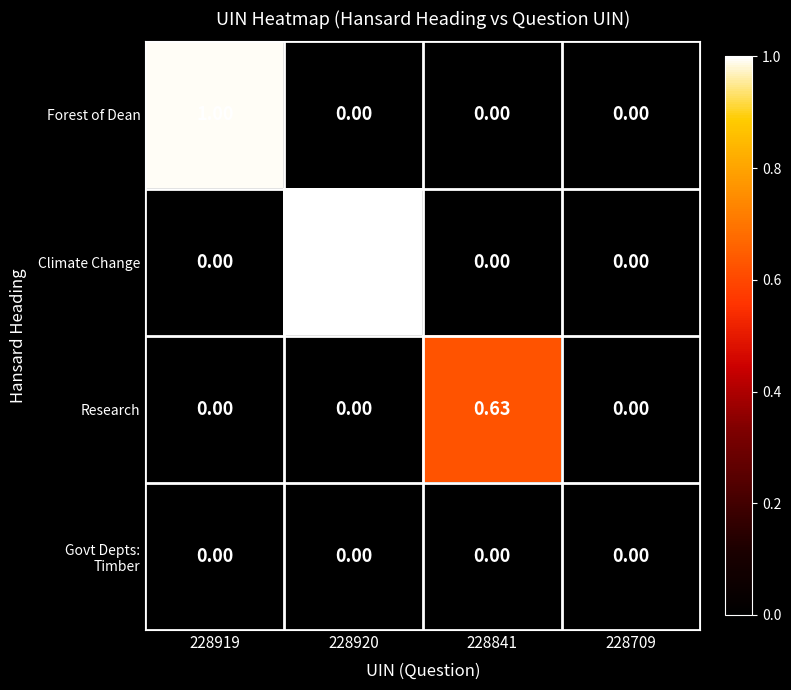

What is the greatest value displayed?

1.0